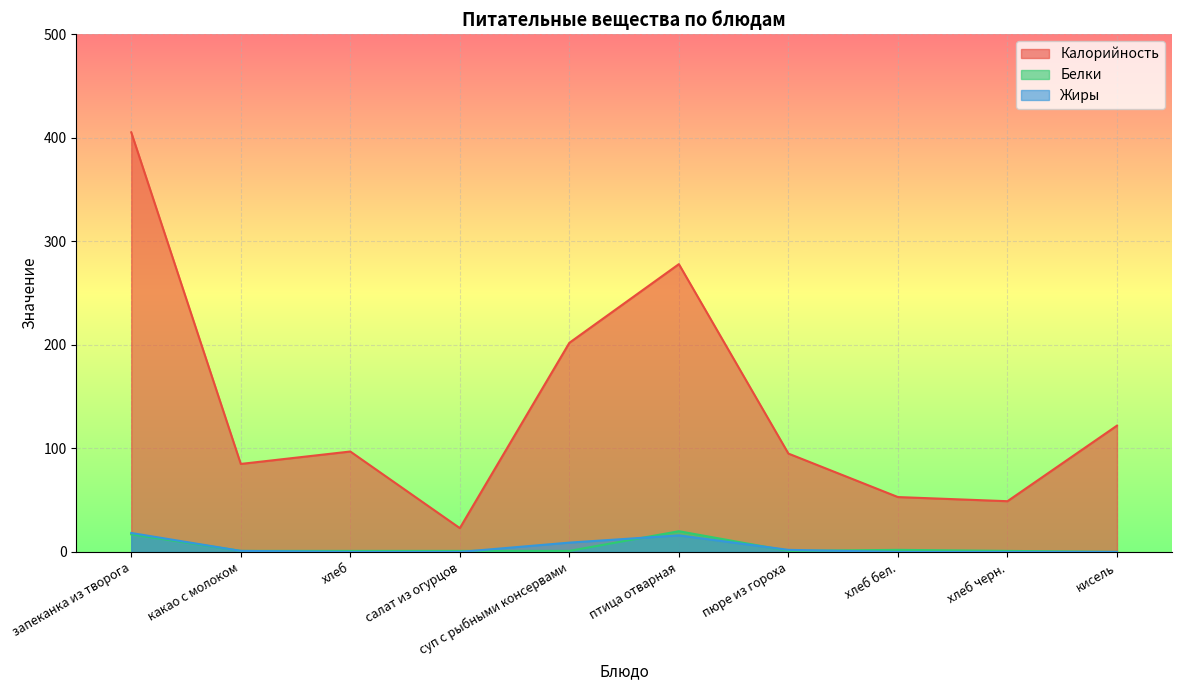

Which series has the widest spread of values?

Калорийность